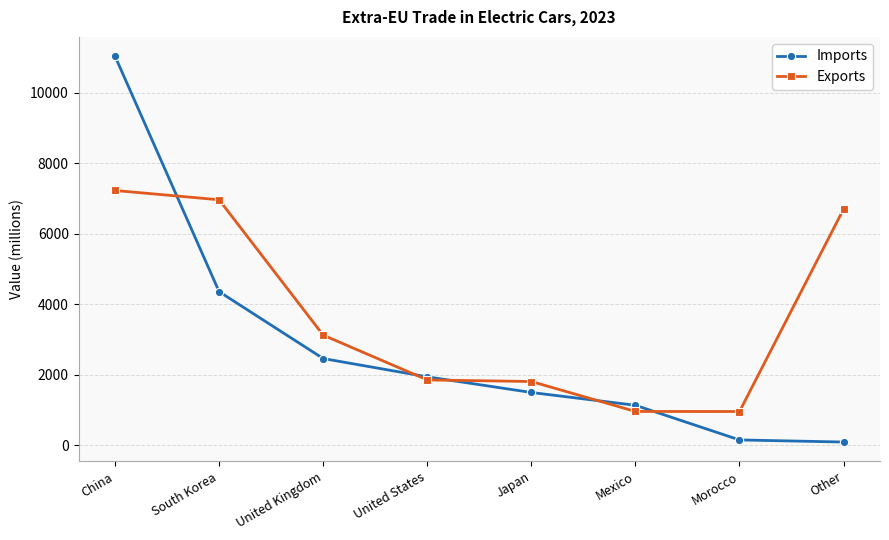

Is the value of Imports at South Korea greater than the value of Exports at South Korea?

No